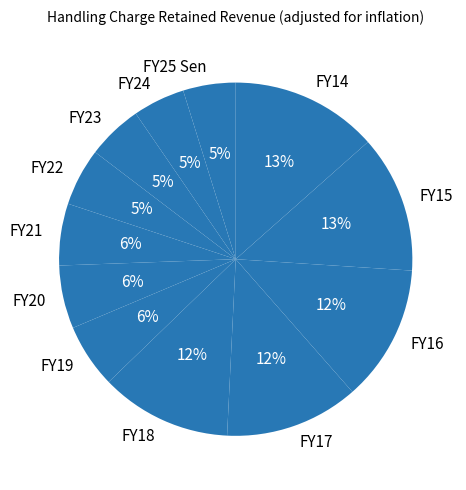

What percentage is the FY18 slice, to the nearest percent?

12%